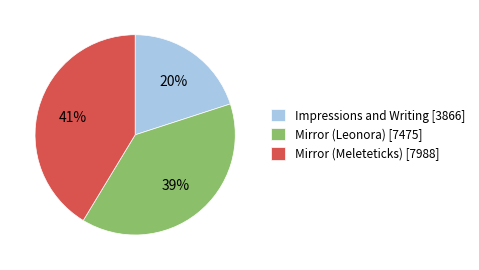

True or false: Mirror (Meleteticks) accounts for 48% of the total.

False